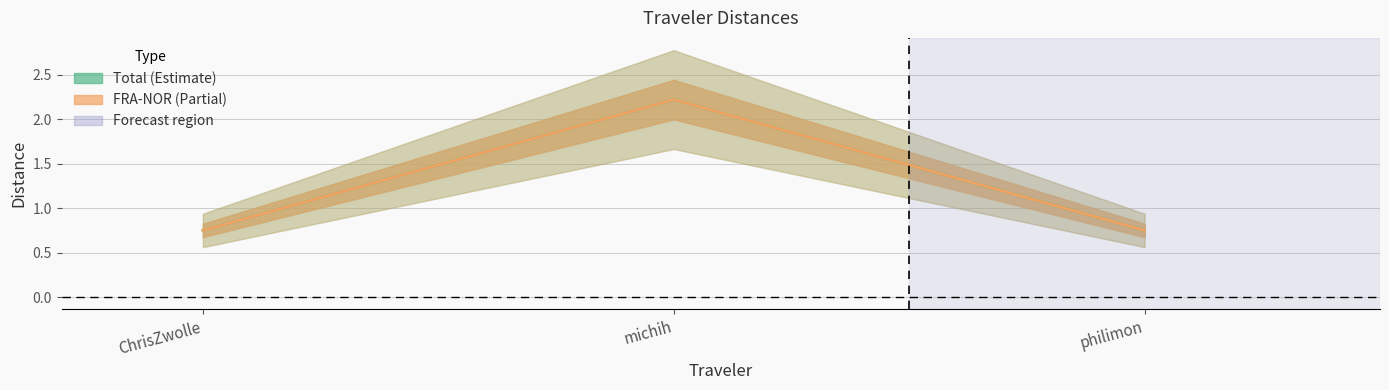

What is the minimum value for FRA-NOR?

0.8